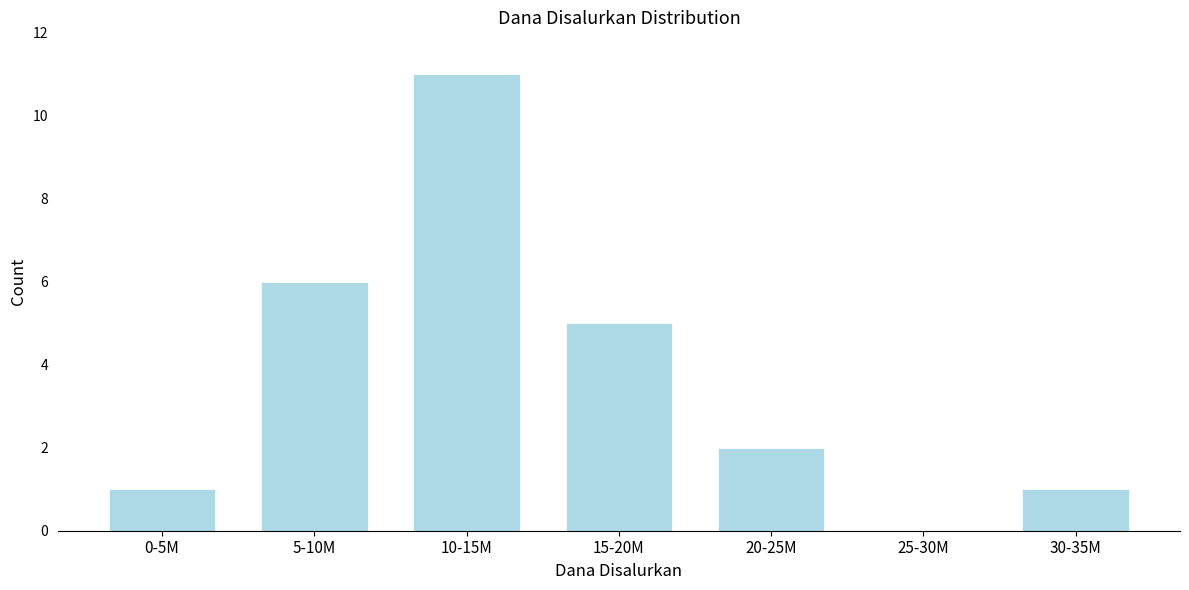

Reading right to left, extract all data points from this chart.

30-35M=1	25-30M=0	20-25M=2	15-20M=5	10-15M=11	5-10M=6	0-5M=1